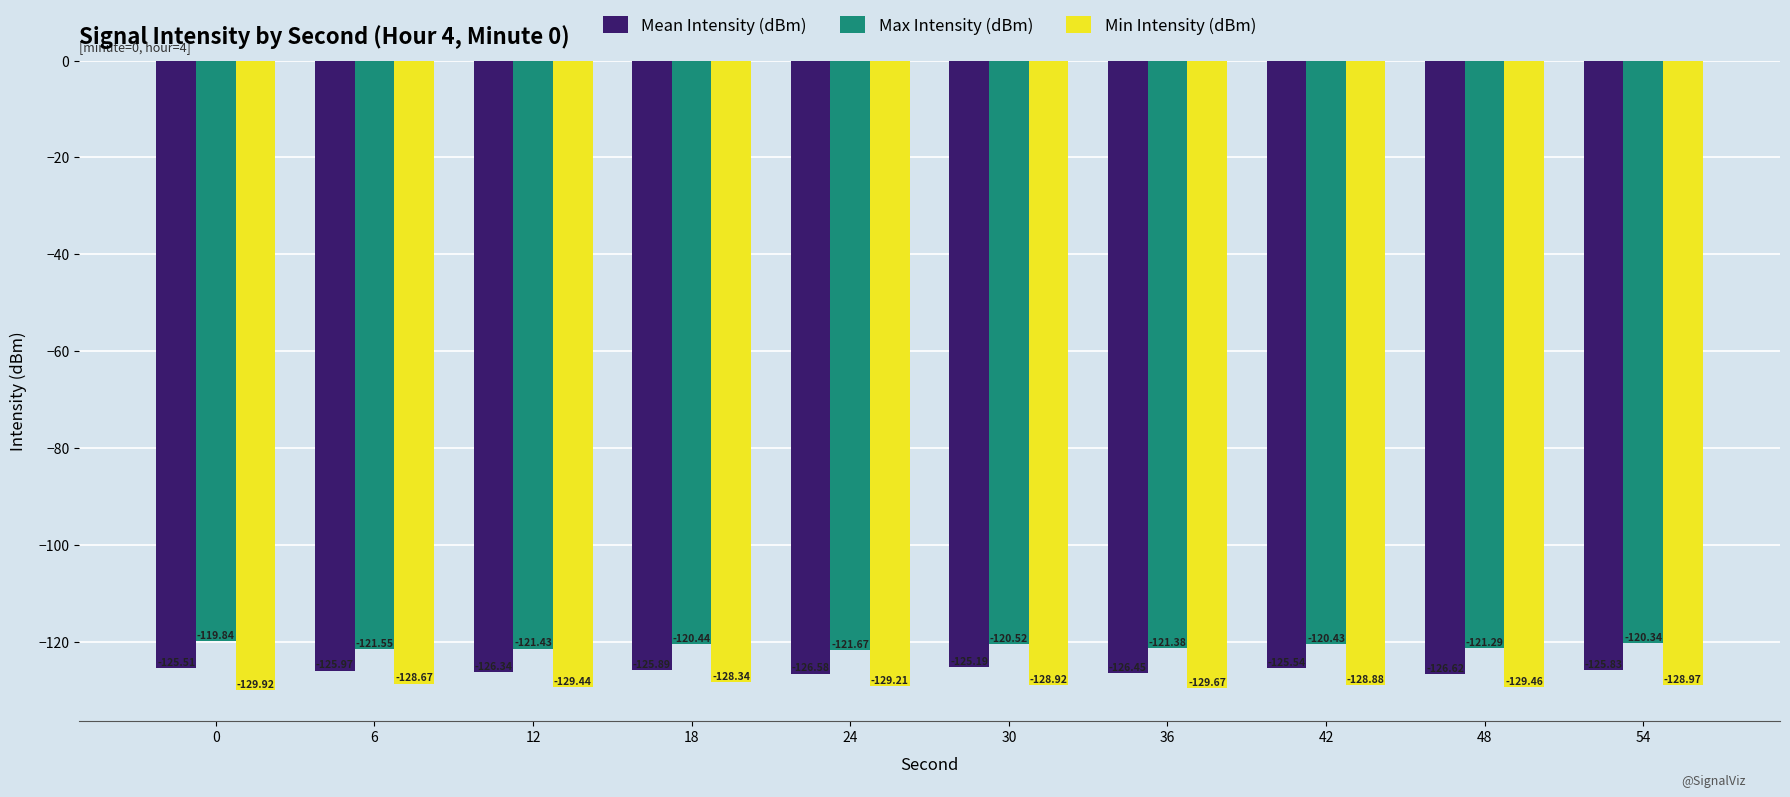

What is the maximum value for Max Intensity (dBm)?

-119.8